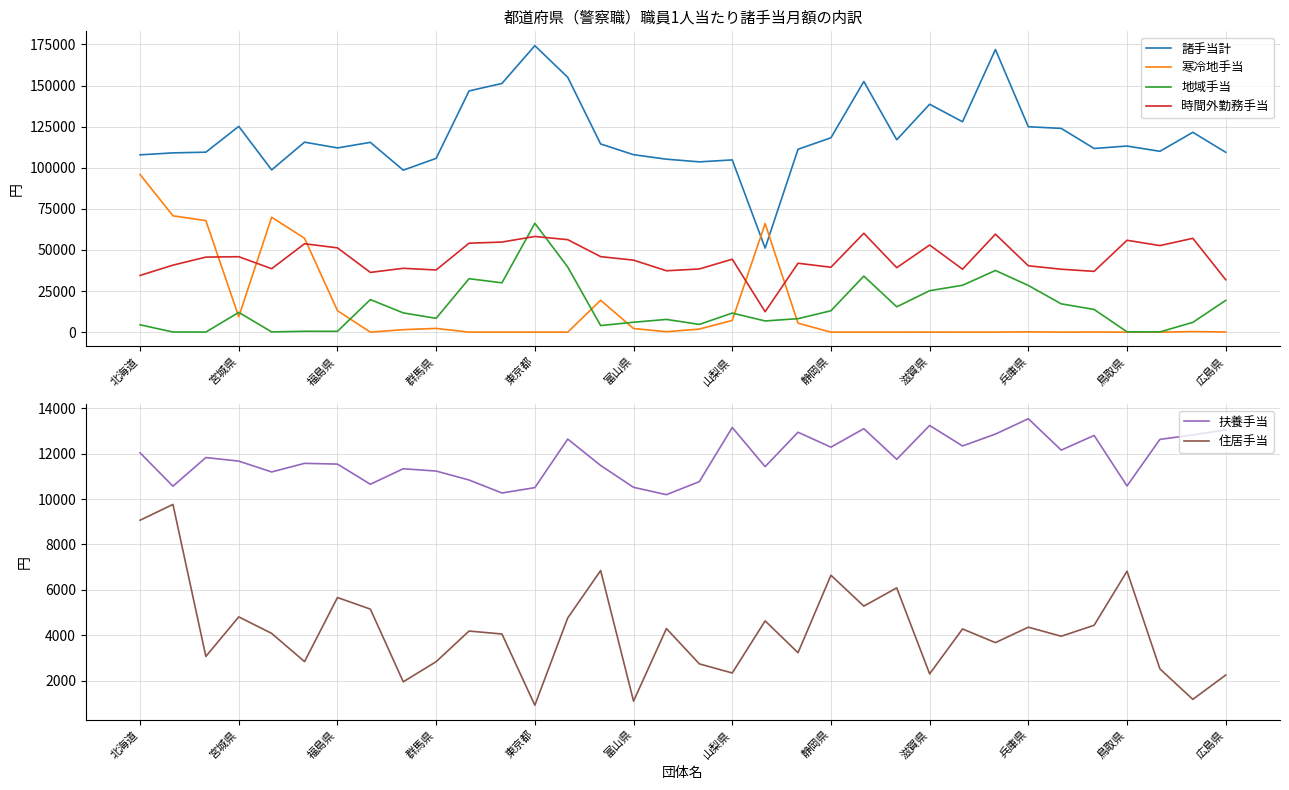

True or false: 住居手当 and 諸手当計 cross at least once.

False